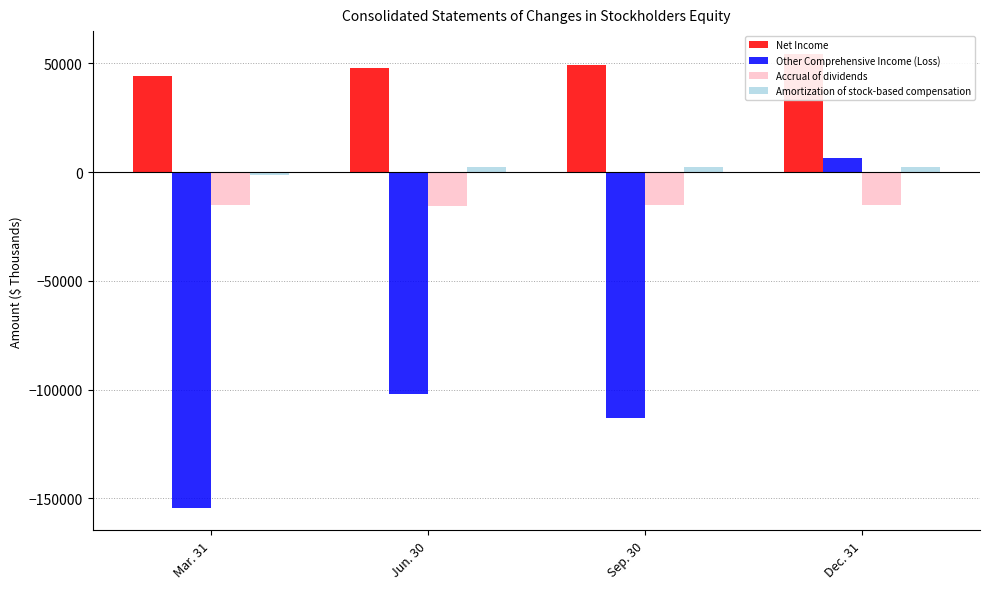

What is the difference between the maximum and minimum values in the Accrual of dividends series?

312